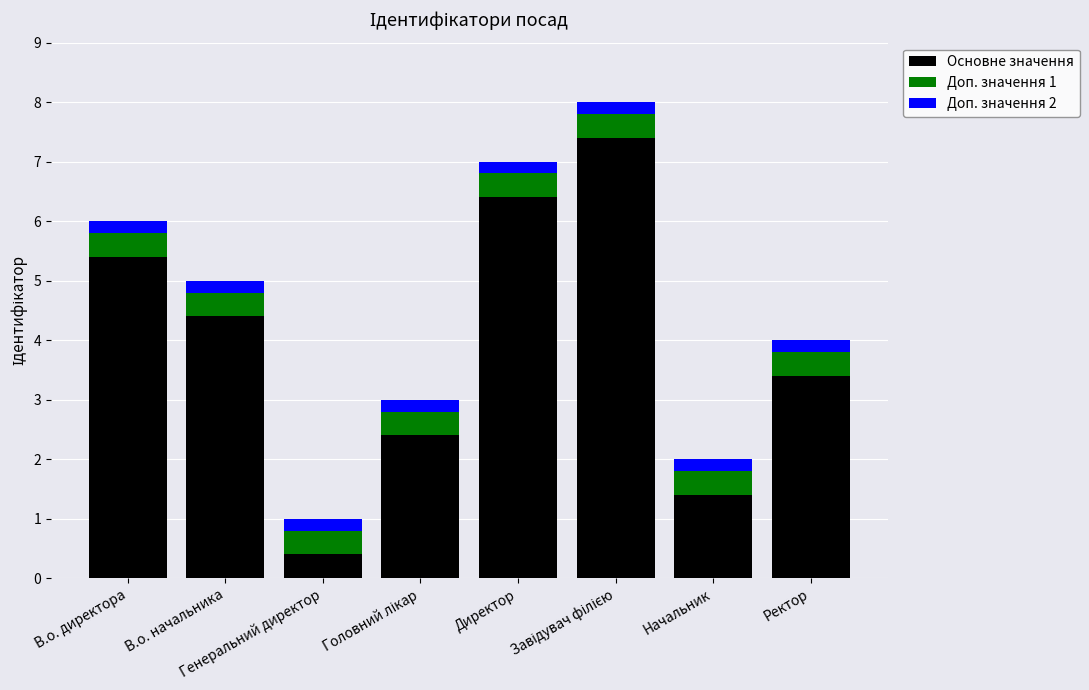

What is the average value of the Основне значення series?

3.9